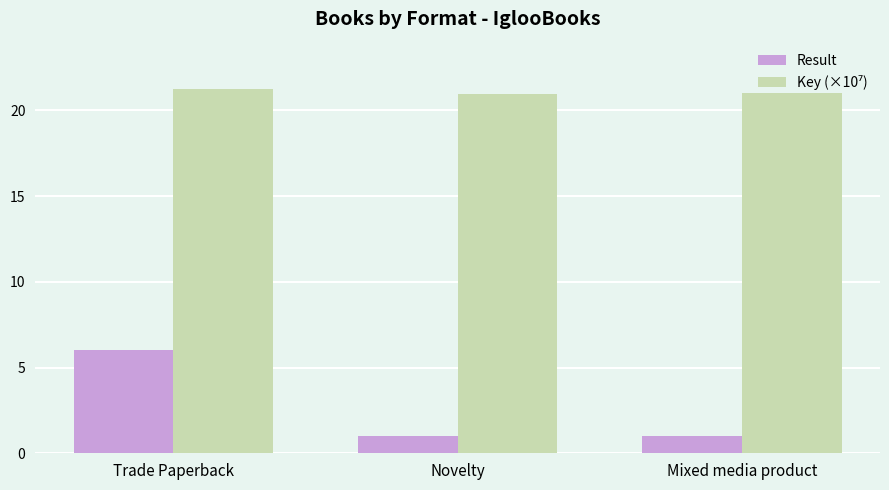

What is the average value of the Result series?

2.7